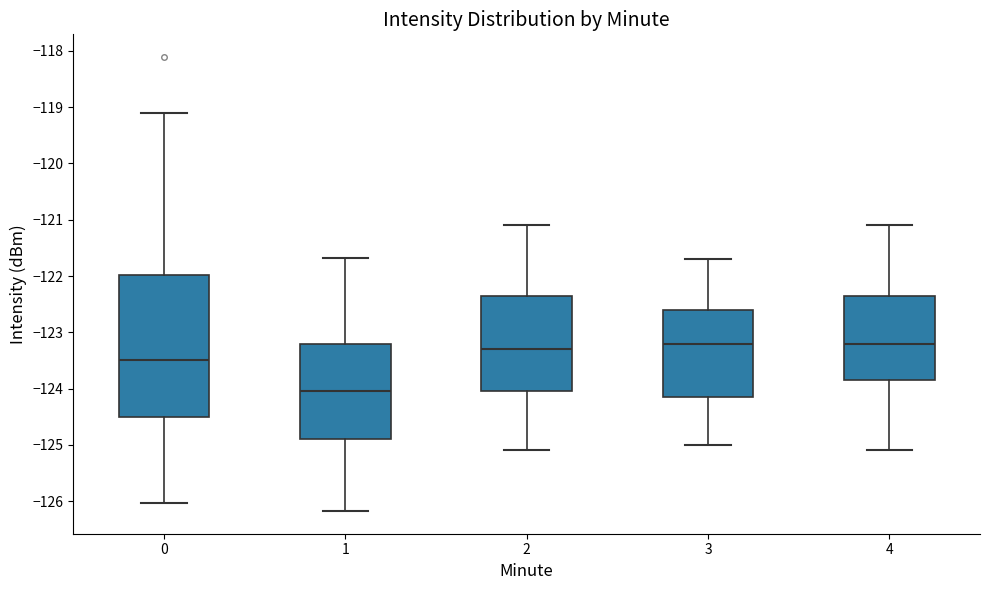

Reading left to right, read every box against the y-axis: the position of its median line, the range the box covers, and the ends of its whiskers. The values are not printed on the chart, so give them approximately, as read against the axis.

0: median -123.5, box -124.5 to -122.0, whiskers -126.0 to -119.1
1: median -124.0, box -124.9 to -123.2, whiskers -126.2 to -121.7
2: median -123.3, box -124.0 to -122.3, whiskers -125.1 to -121.1
3: median -123.2, box -124.1 to -122.6, whiskers -125.0 to -121.7
4: median -123.2, box -123.8 to -122.3, whiskers -125.1 to -121.1